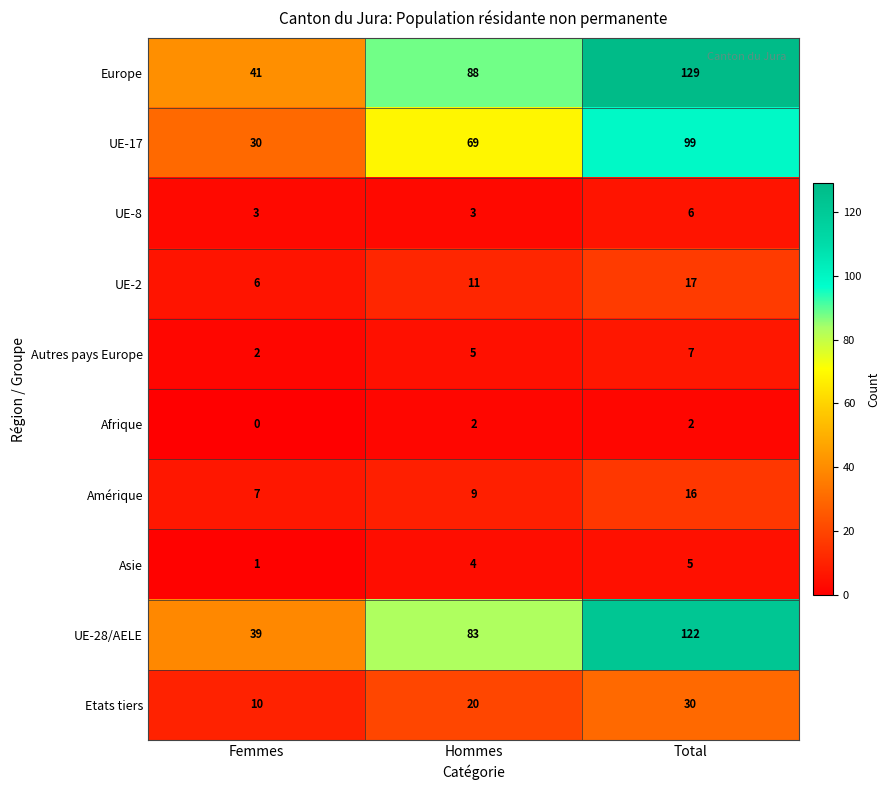

What is the difference between the UE-28/AELE values at Hommes and Total?

39